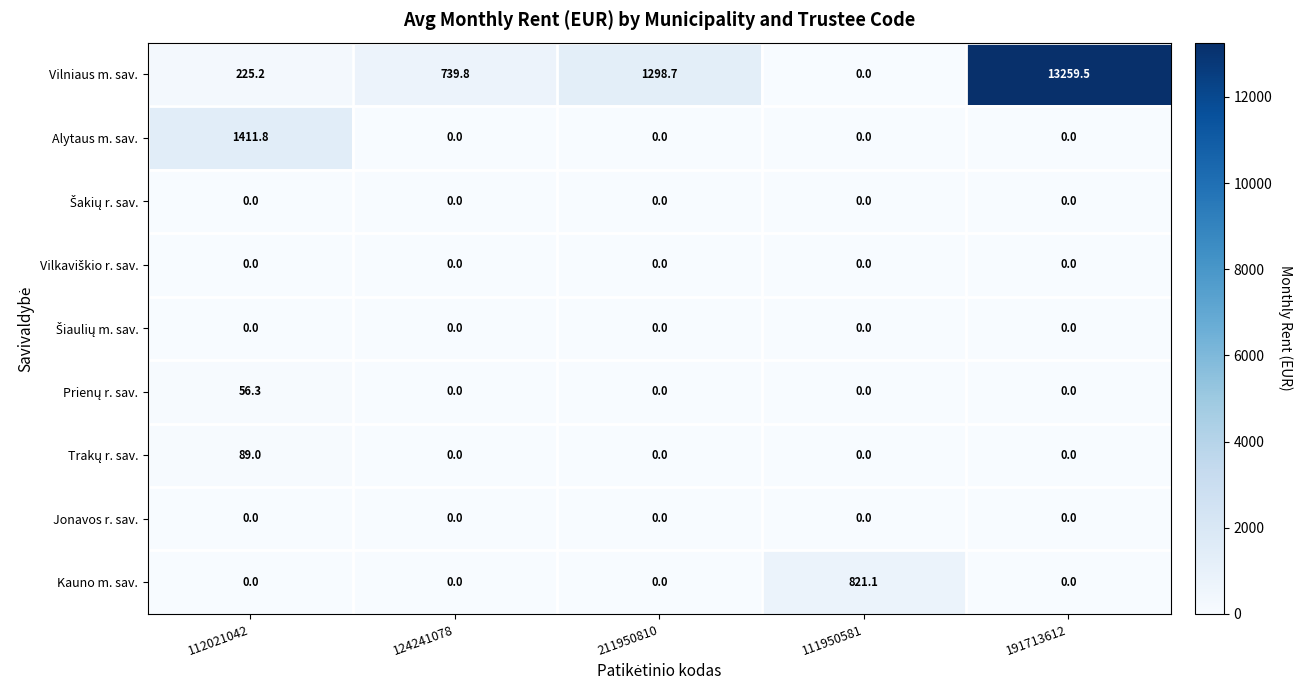

Is it true that Alytaus m. sav. equals 938.0 at 191713612?

False